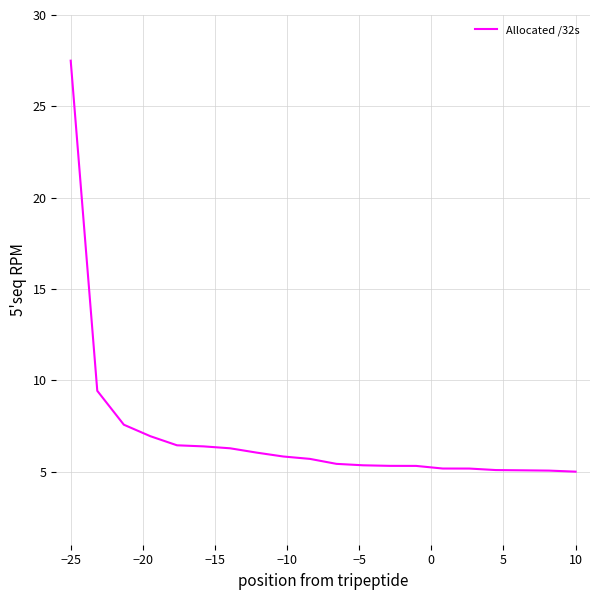

What is the maximum value shown in the chart?

27.5